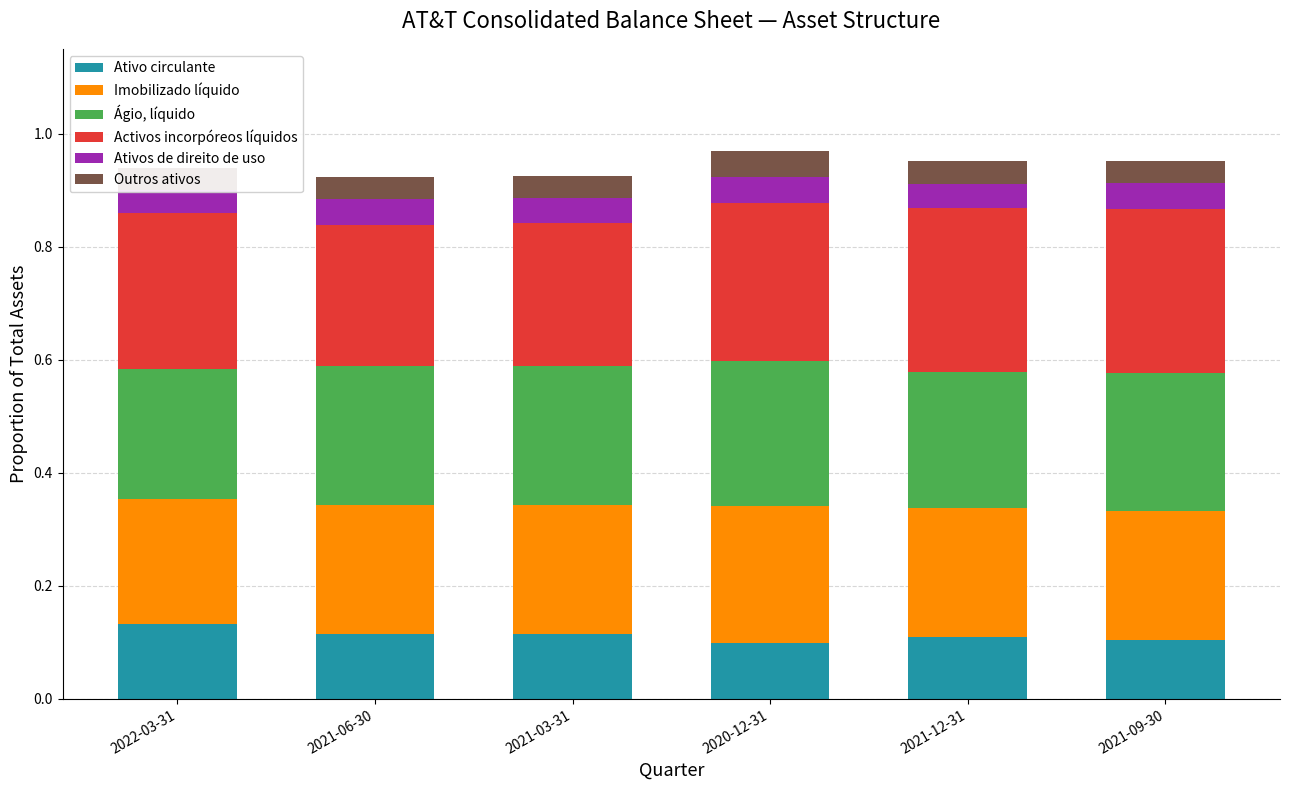

Which has a higher value, 2020-12-31 or 2021-03-31?

2021-03-31